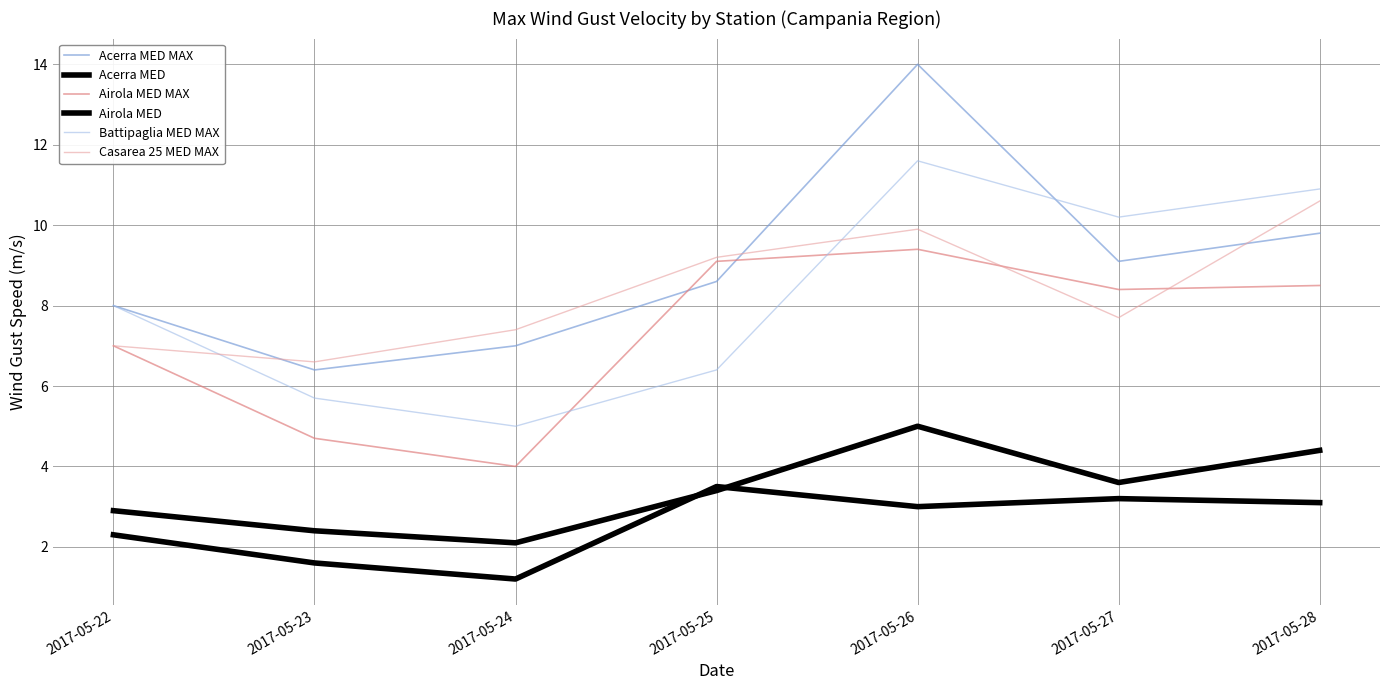

Does the chart display data point markers on the line(s)?

No